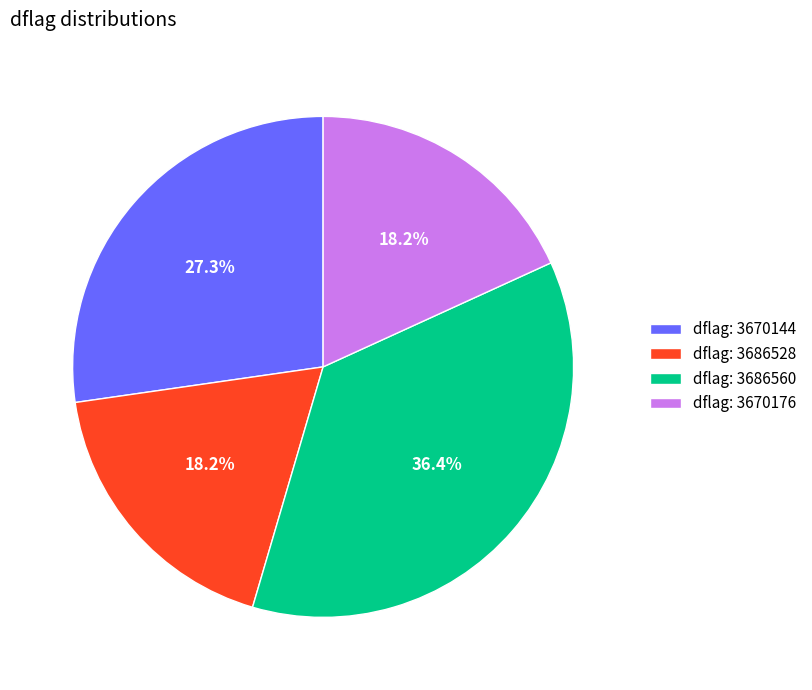

Does any single category account for the majority?

No